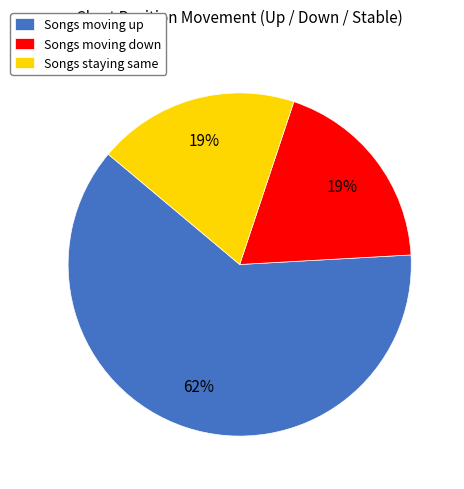

To the nearest percent, what is the average slice percentage?

33%